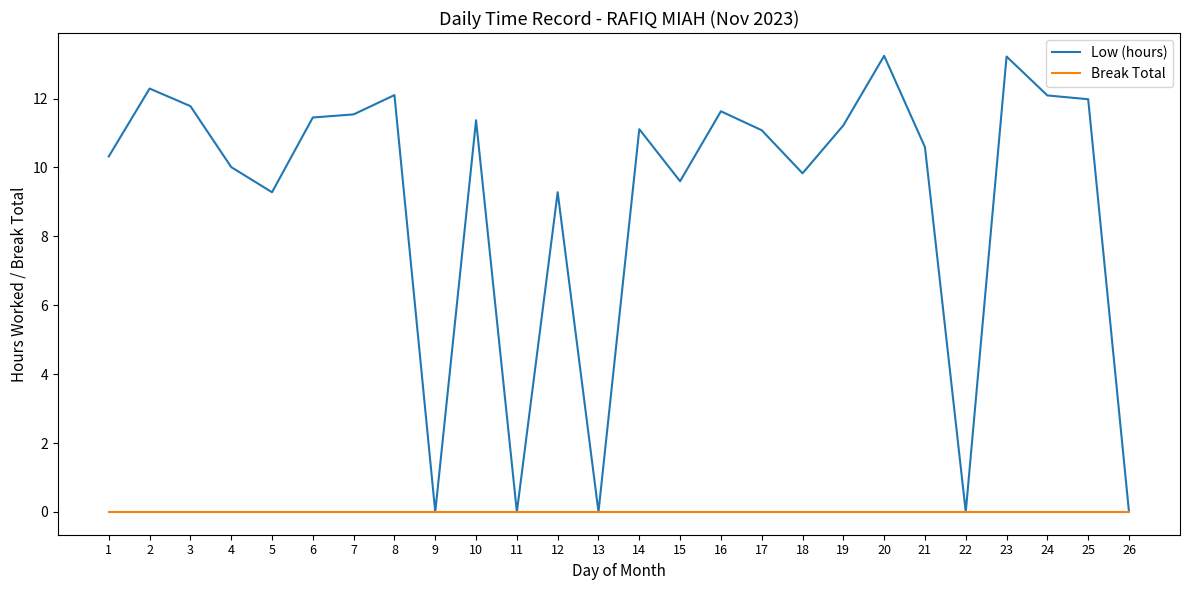

What are all the series names shown in the legend?

Low (hours), Break Total